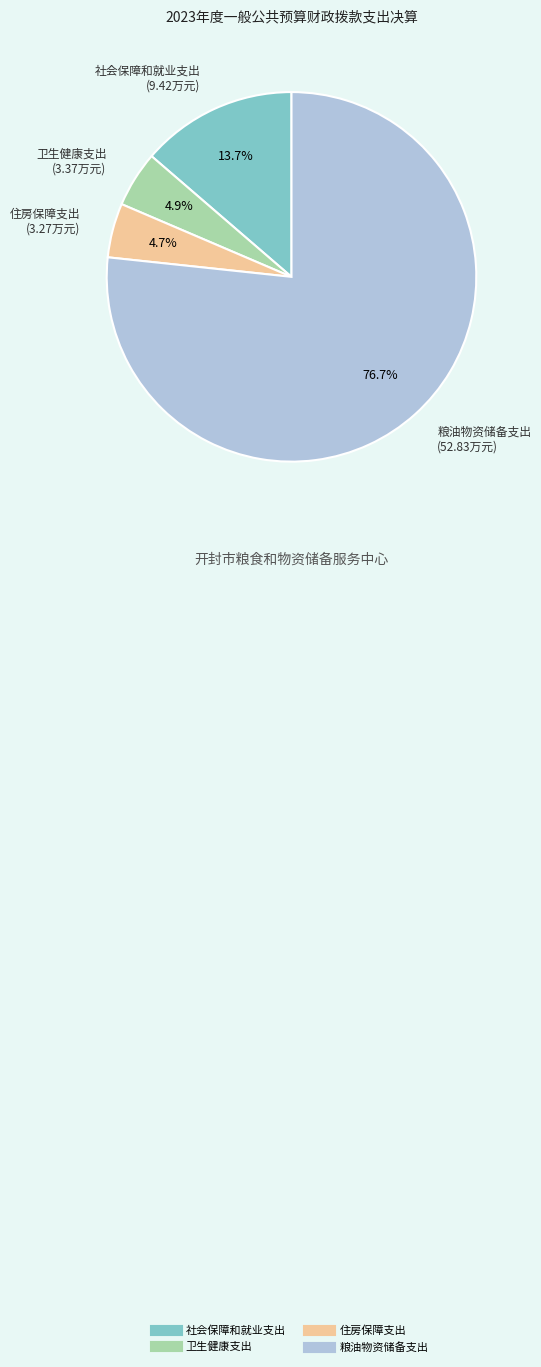

To the nearest percent, what is the average slice percentage?

25%